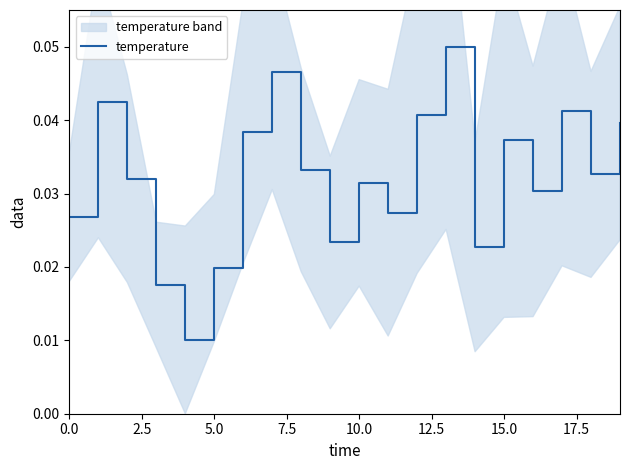

How many lines are shown in the chart?

1